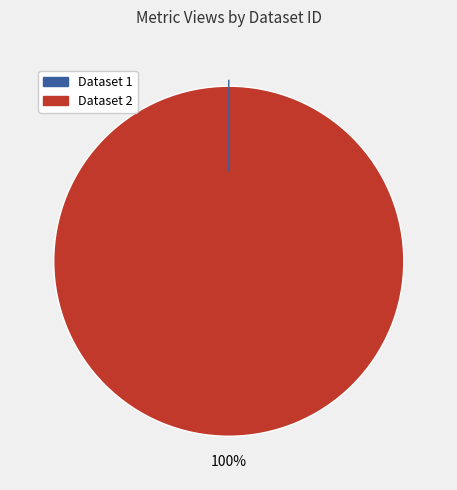

To the nearest percent, what is the difference between the 649d0fe4078190ea90217711 and 5ae9e0c2c8d8c9146d44ccbe slice percentages?

100%